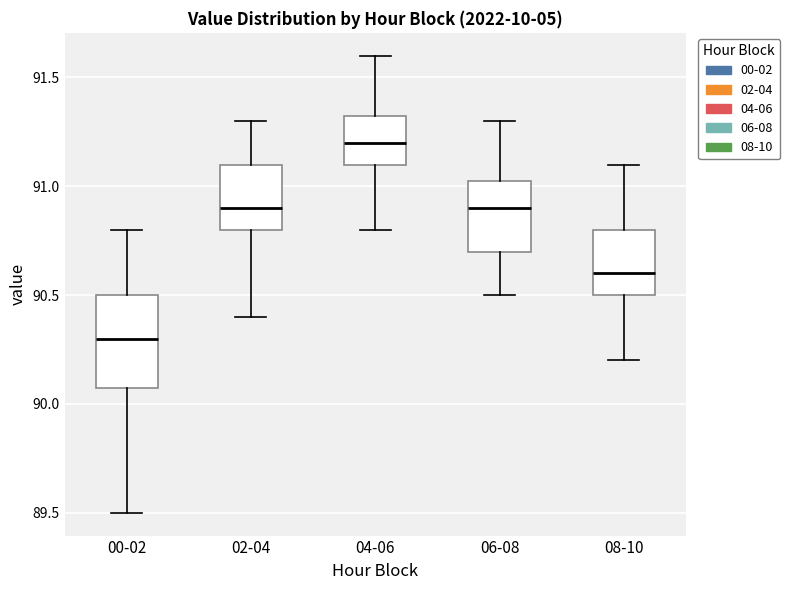

Which box has the lowest median line?

00-02